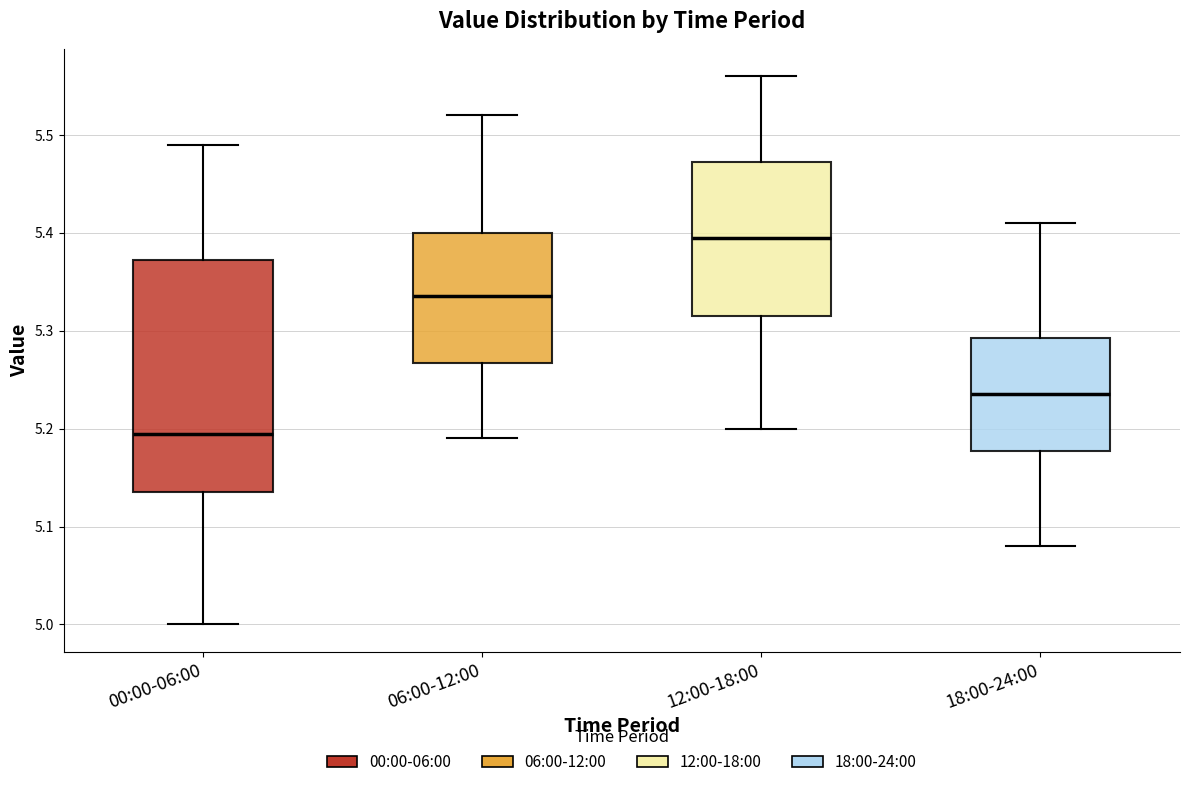

Comparing the boxes themselves (not the whiskers), which one is the tallest?

00:00-06:00